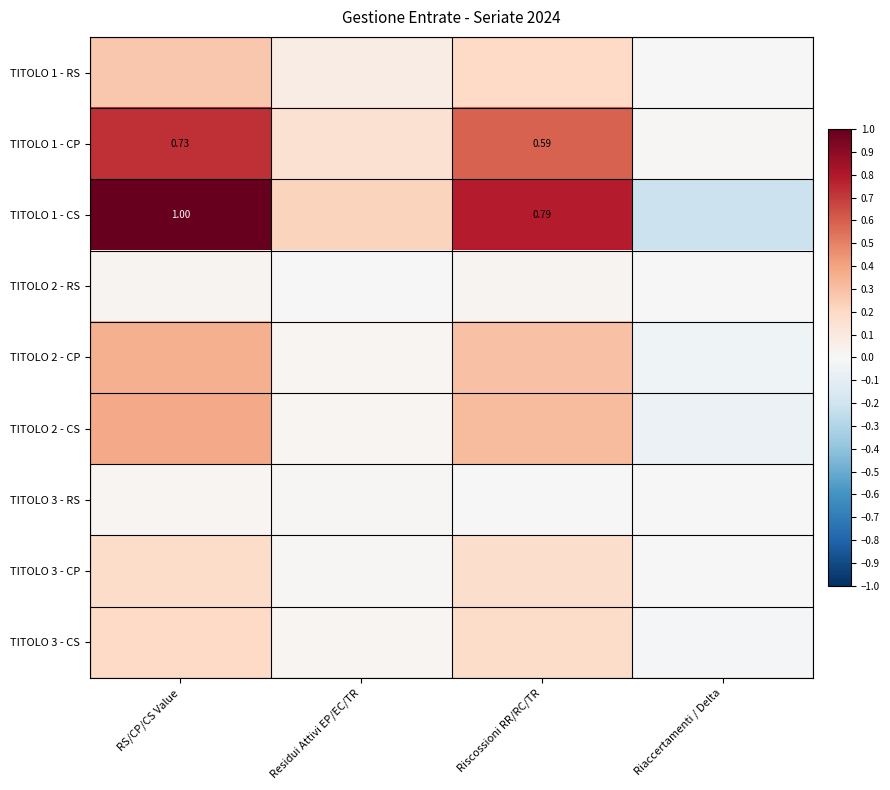

How many values in TITOLO 2 - CP are above zero?

3